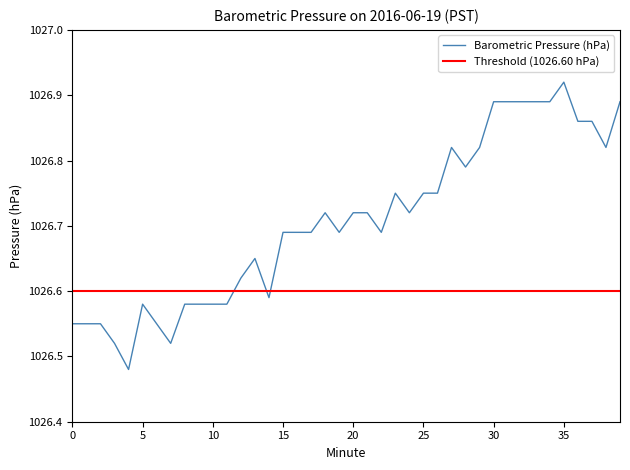

At which label does Barometric Pressure (hPa) reach its peak?

35